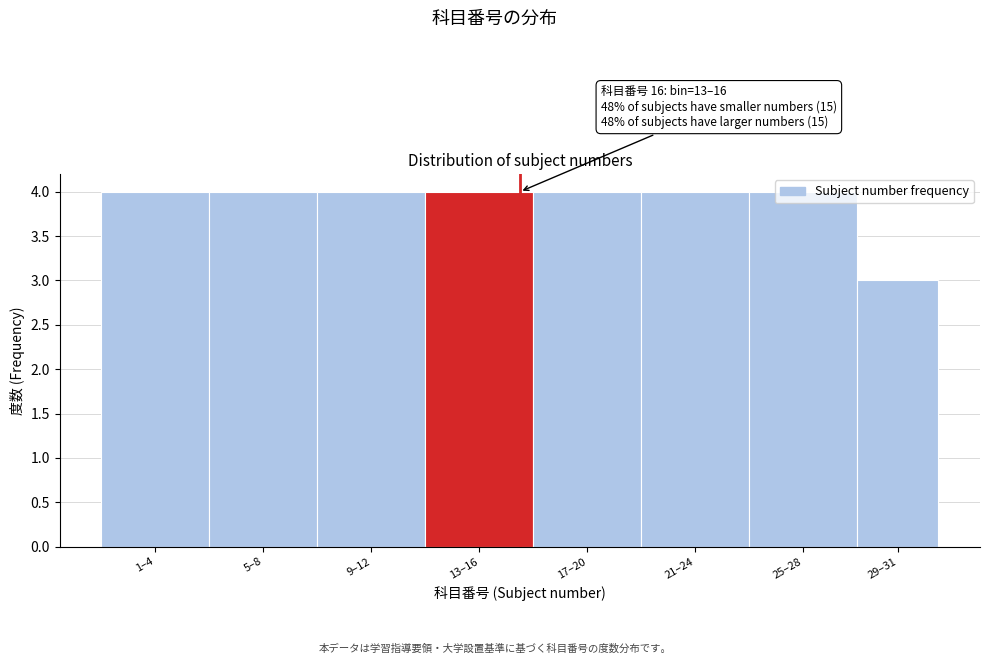

Is it true that the value at 9–12 is 4?

True